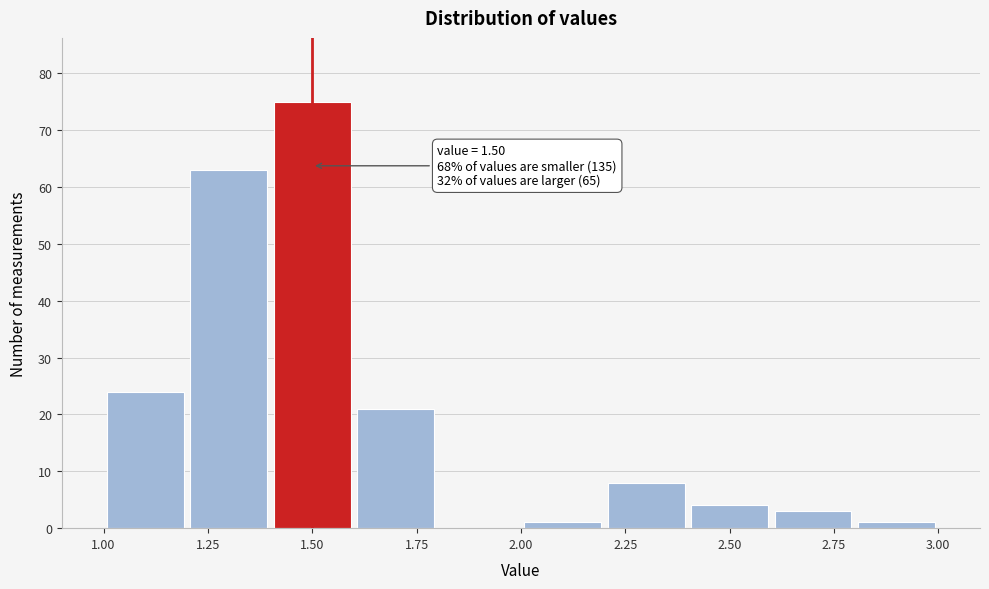

Over which range of the x-axis is the bar tallest?

1.4 to 1.6